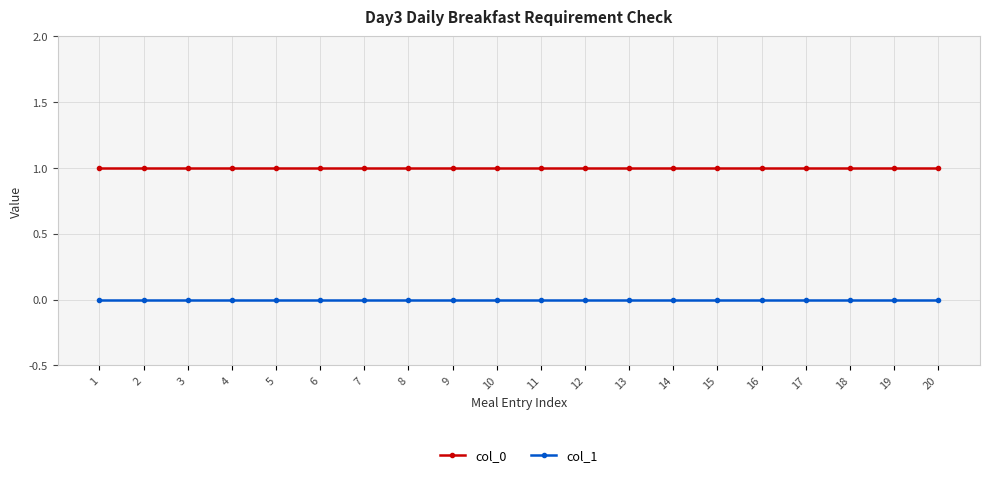

What are all the series names shown in the legend?

col_0, col_1